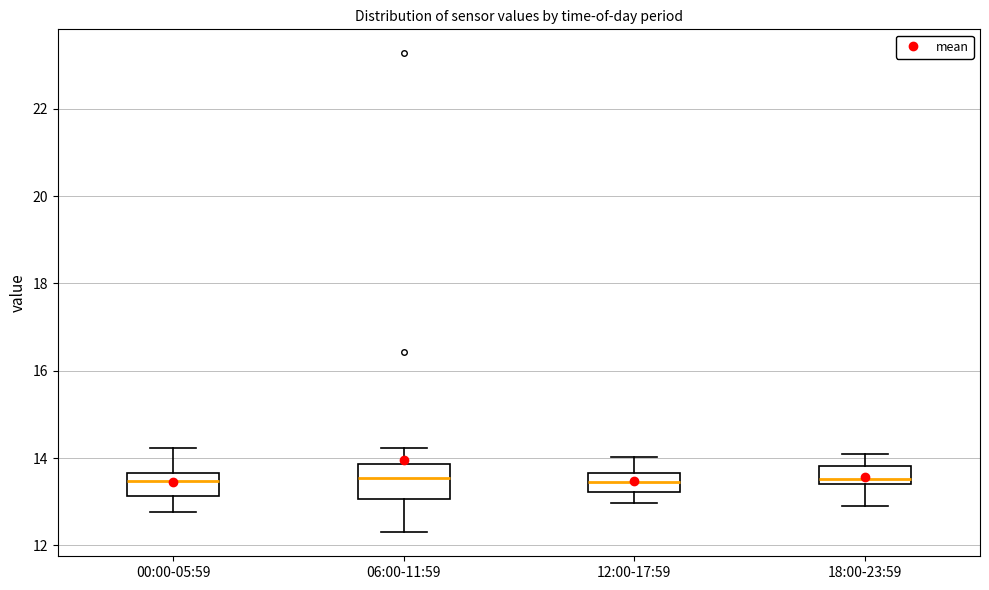

Where is the upper edge of the box for 00:00-05:59 on the y-axis? The values are not printed on the chart, so give them approximately, as read against the axis.

13.6